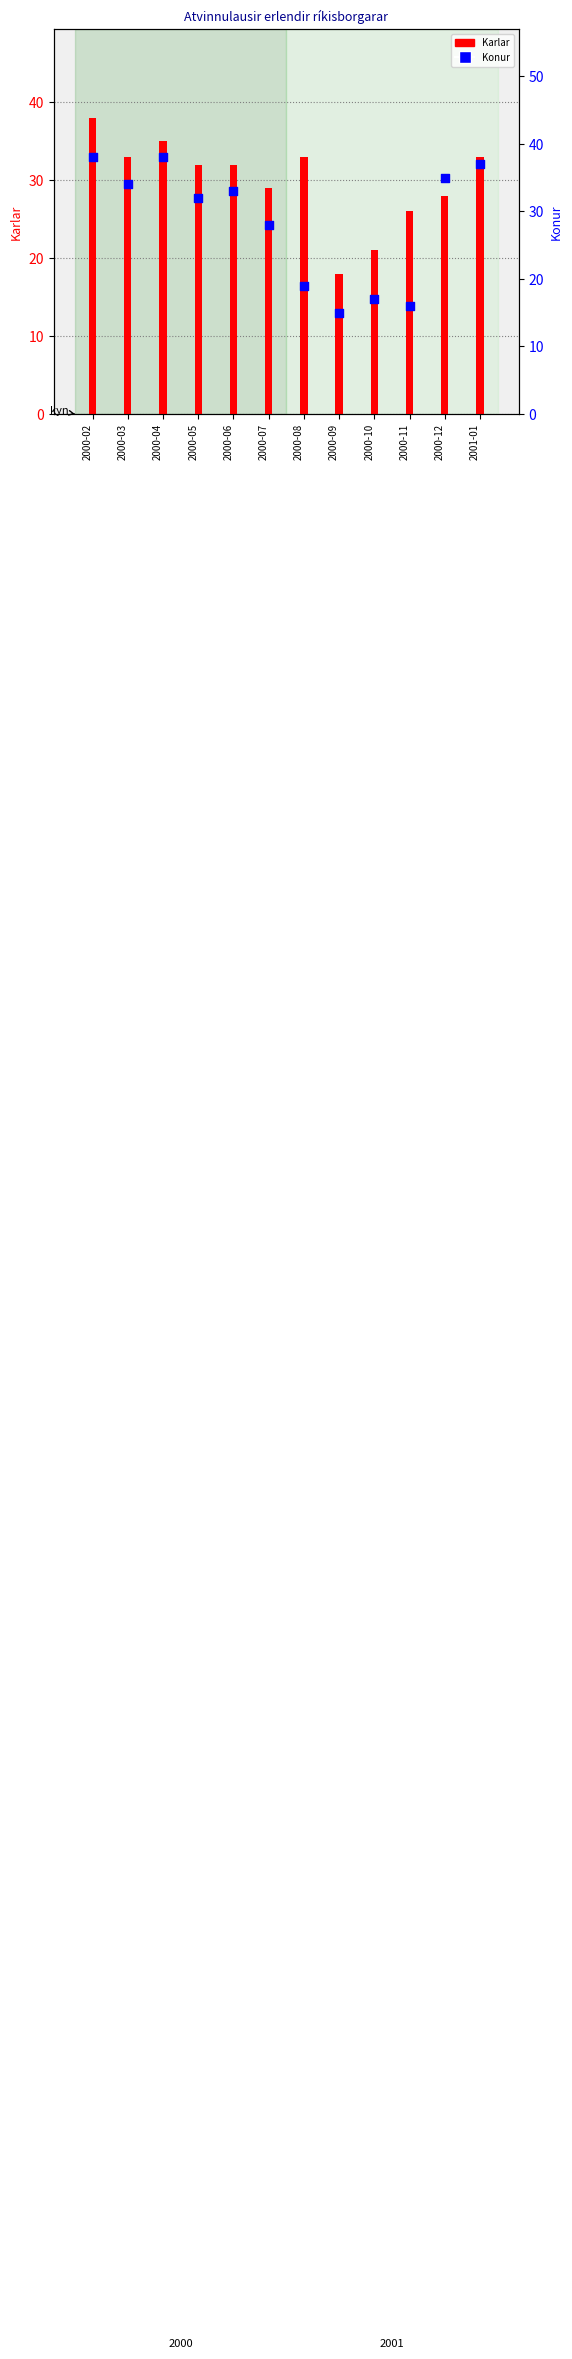

At which category is the sum across all series the highest?

2000-02